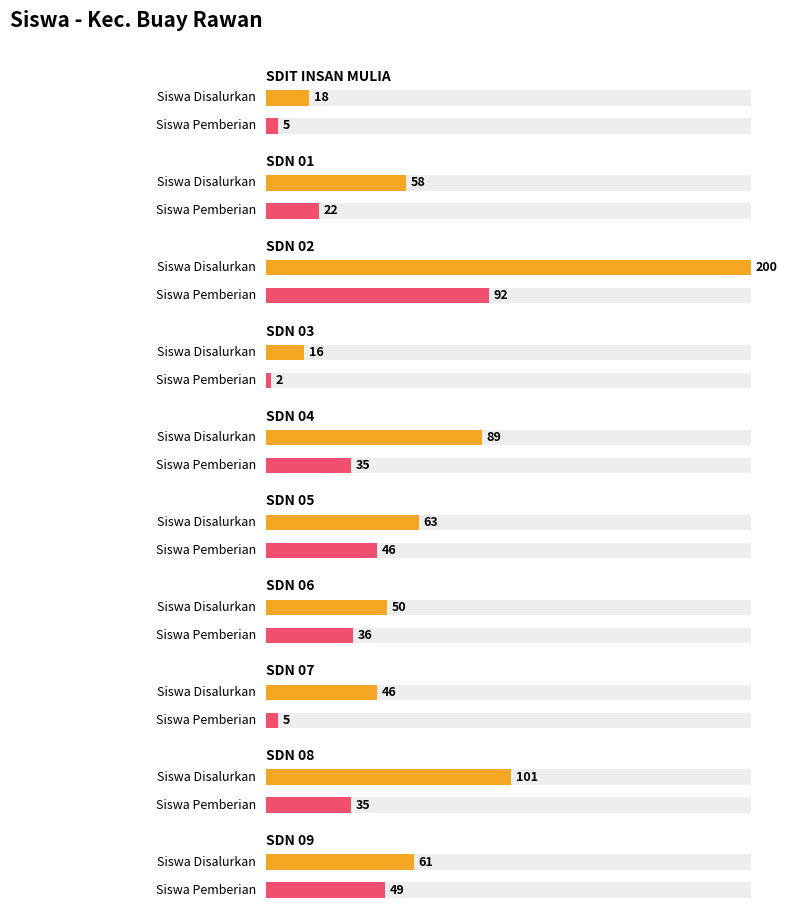

How many groups of bars are there?

10